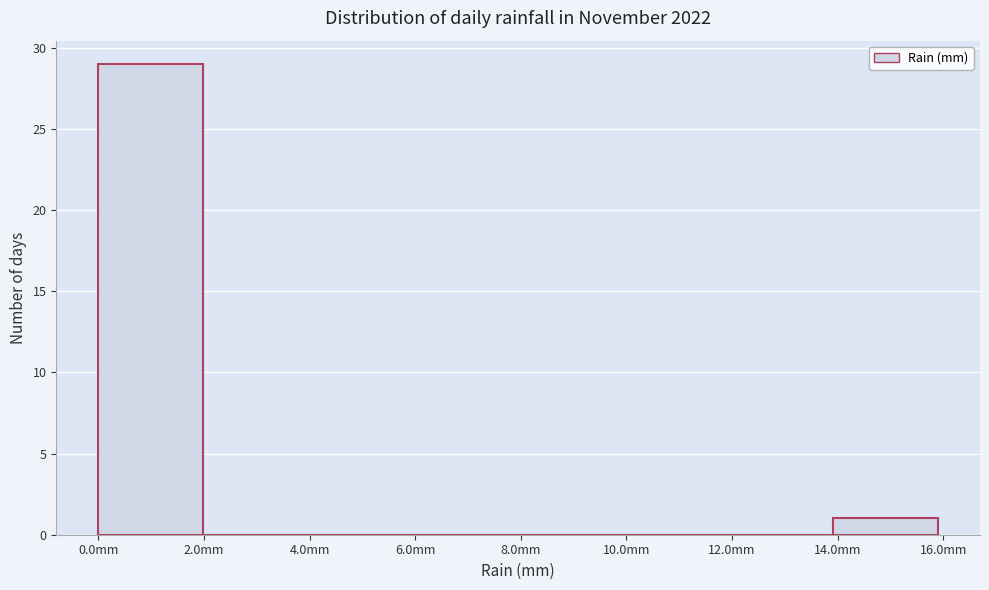

Reading left to right, transcribe this chart: for each bar, give the range it covers on the x-axis and its height. Neither the bar edges nor the heights are printed on the chart, so give them approximately, as read against the axes.

0 to 2: 29
2 to 4: 0
4 to 6: 0
6 to 8: 0
8 to 10: 0
10 to 12: 0
12 to 14: 0
14 to 16: 1